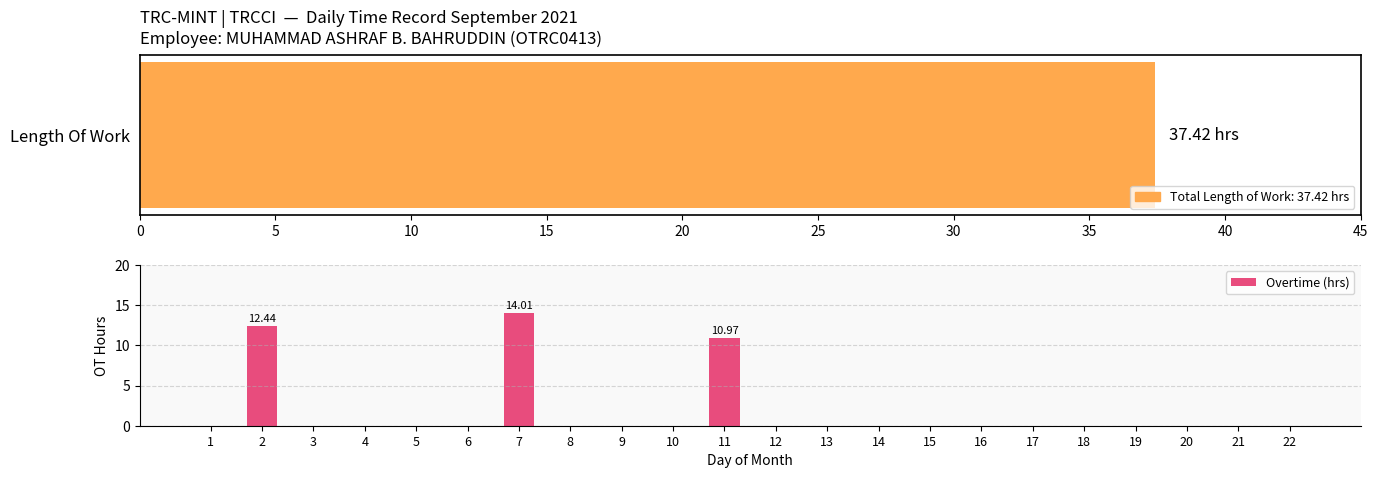

What is the sum of all values?

37.4